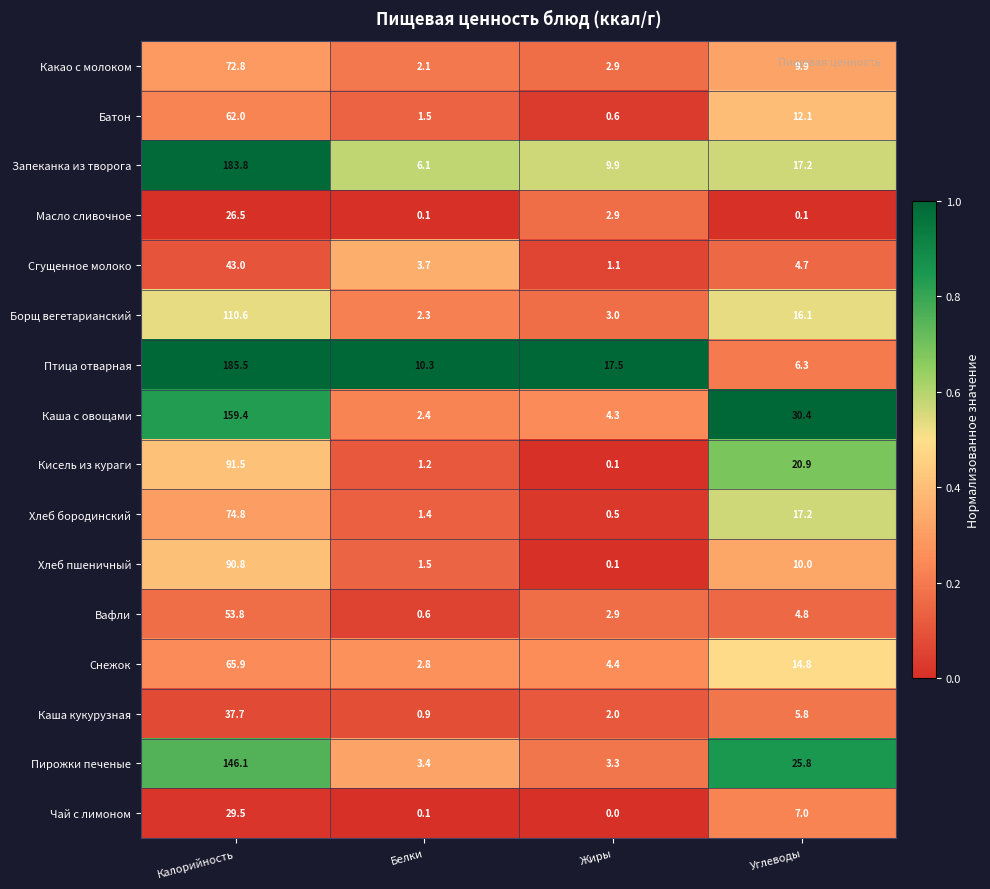

List the labels in order of Хлеб пшеничный value, smallest first.

Жиры, Белки, Углеводы, Калорийность